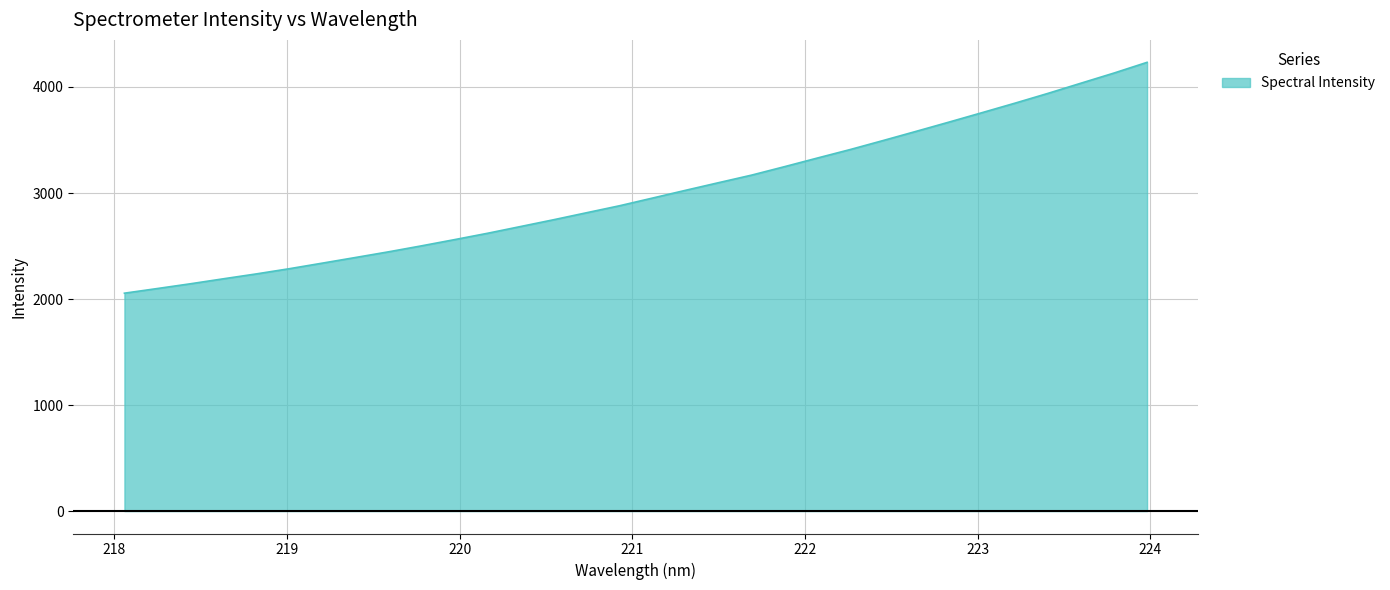

What is the greatest value displayed?

4232.6